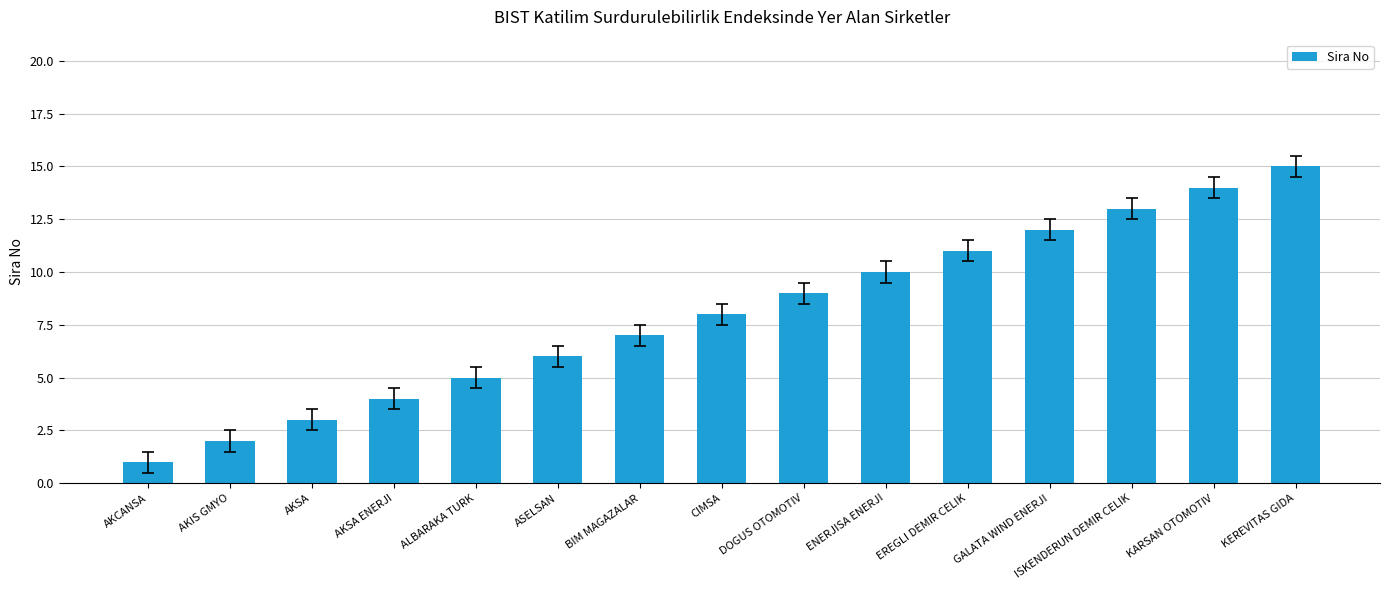

How many categories are shown in the chart?

15